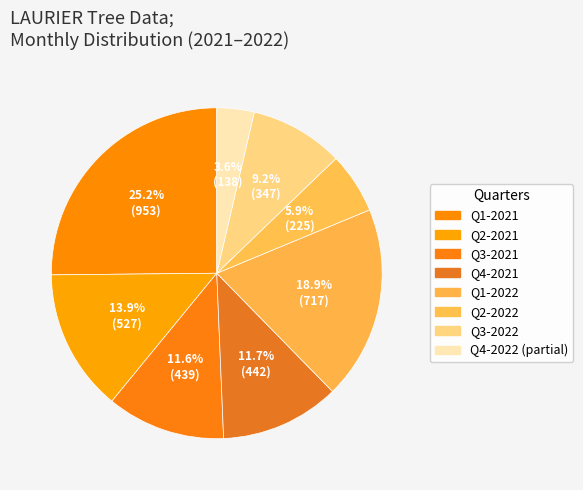

Count the number of slices in the pie.

8